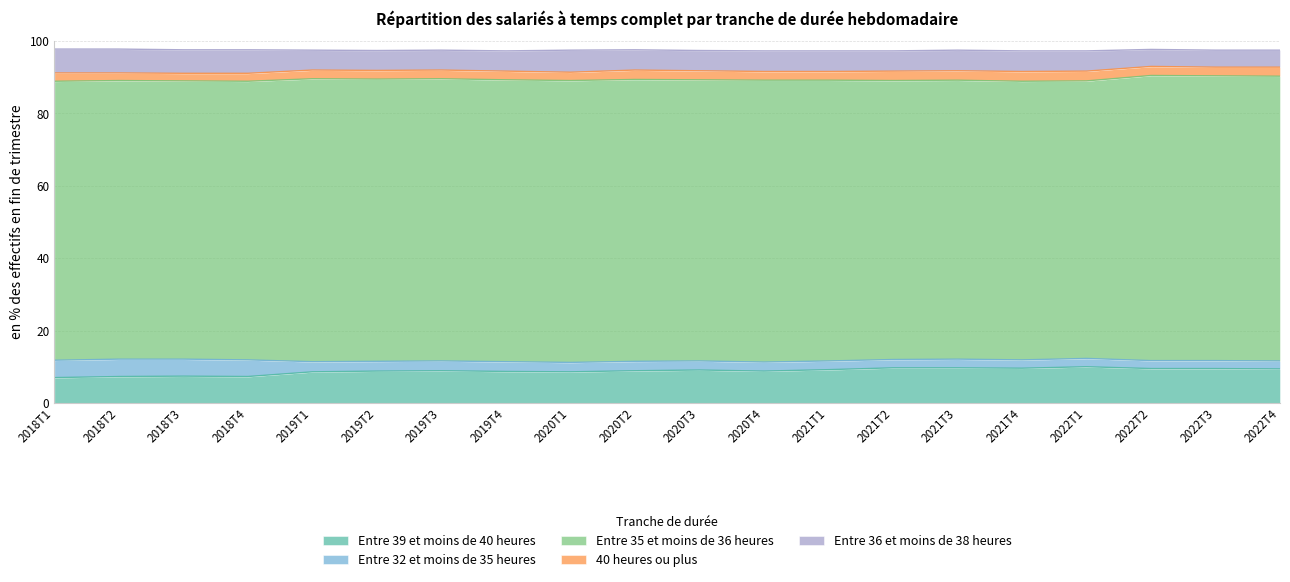

What are all the series names shown in the legend?

Entre 39 et moins de 40 heures, Entre 32 et moins de 35 heures, Entre 35 et moins de 36 heures, 40 heures ou plus, Entre 36 et moins de 38 heures